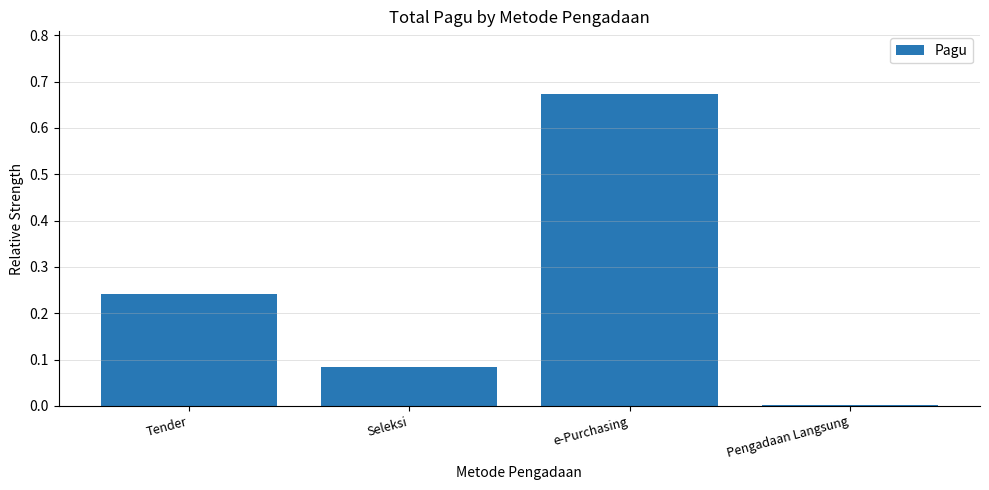

Between Seleksi and e-Purchasing, which is larger?

e-Purchasing